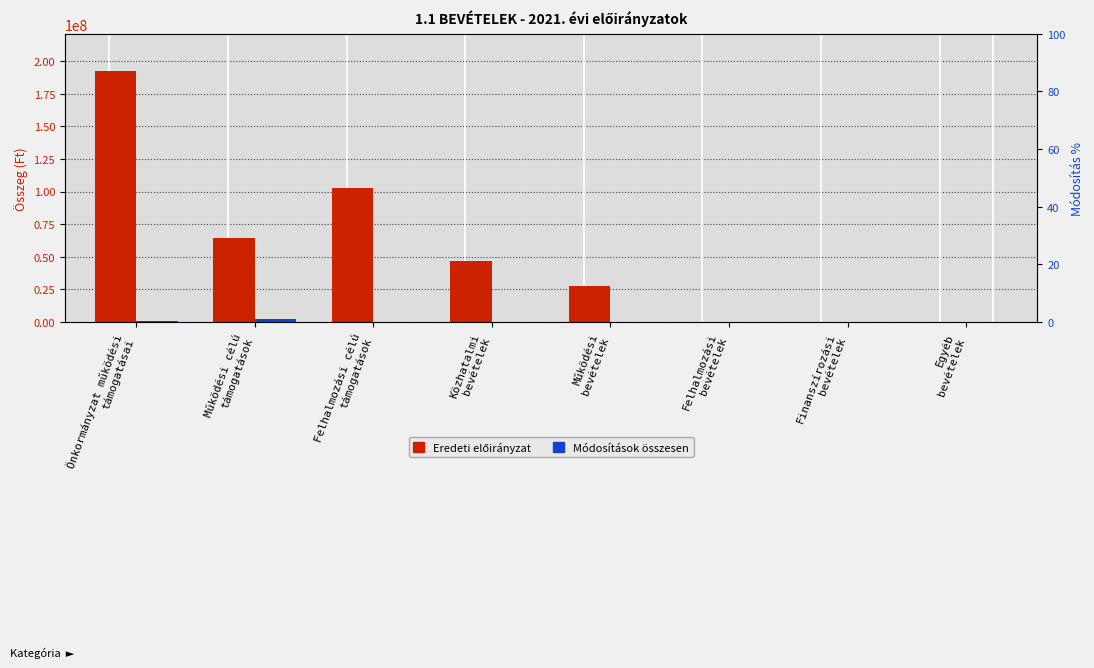

What is the sum of all Módosítások összesen values?

3509201